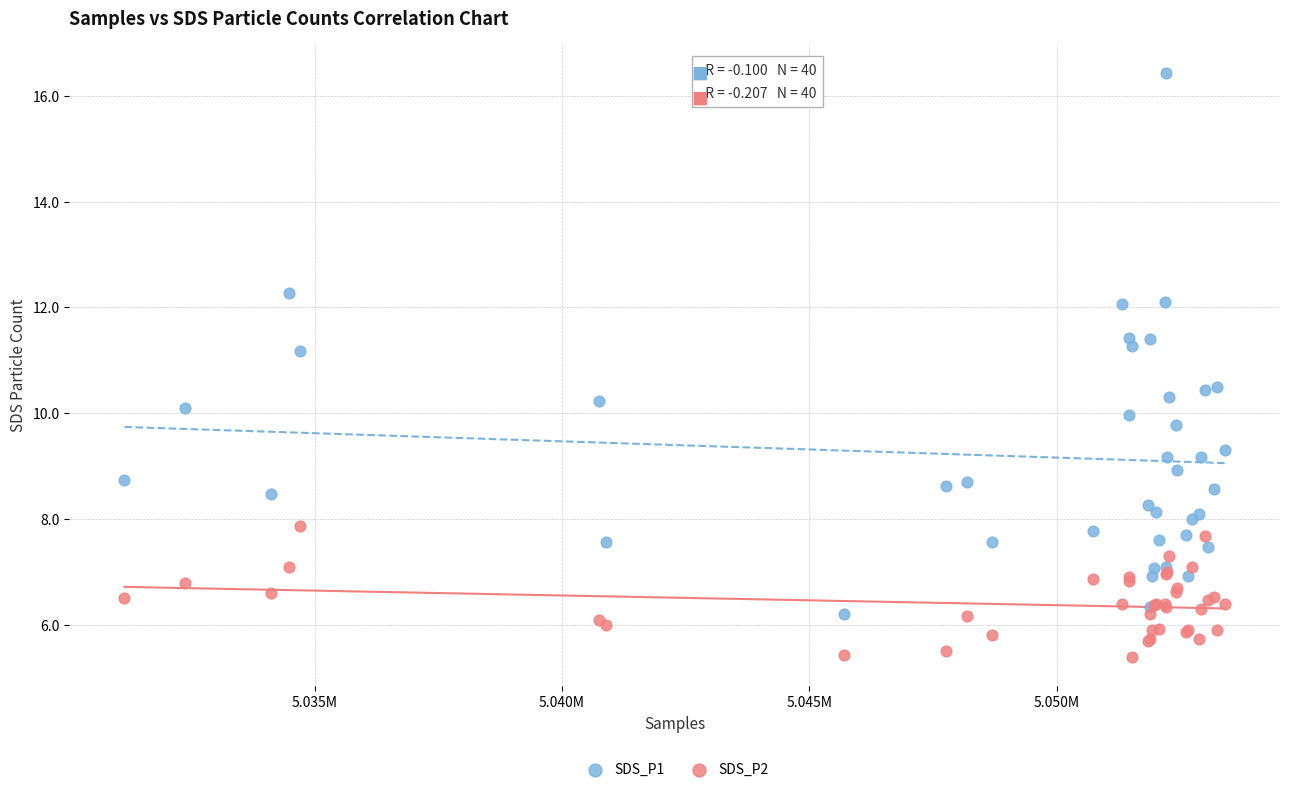

Which series contains the highest Y value?

SDS_P1